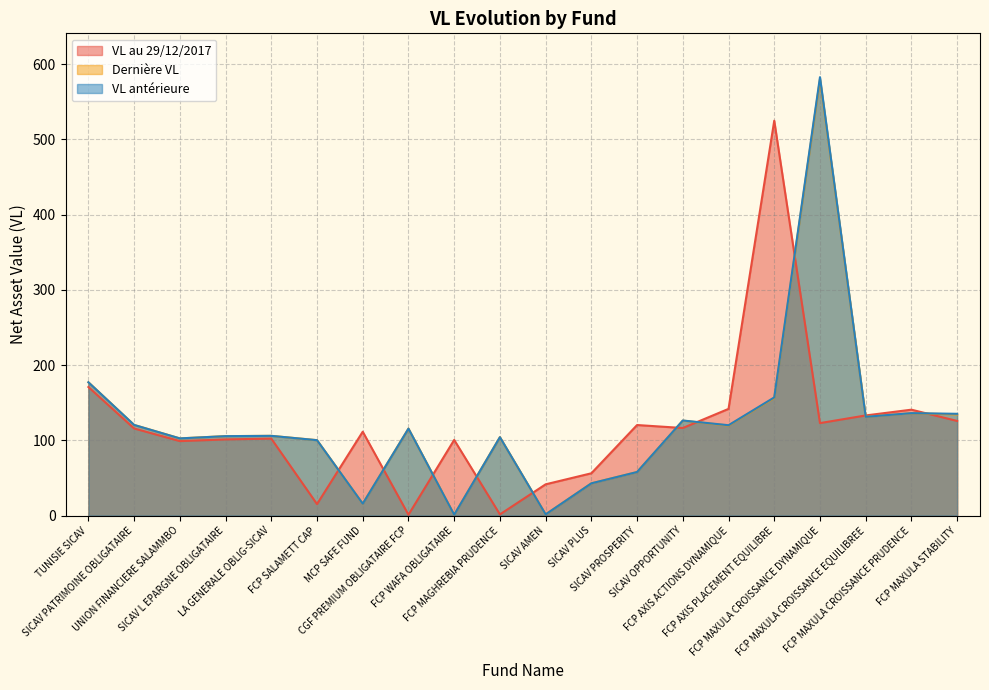

Does the chart display data point markers on the line(s)?

No